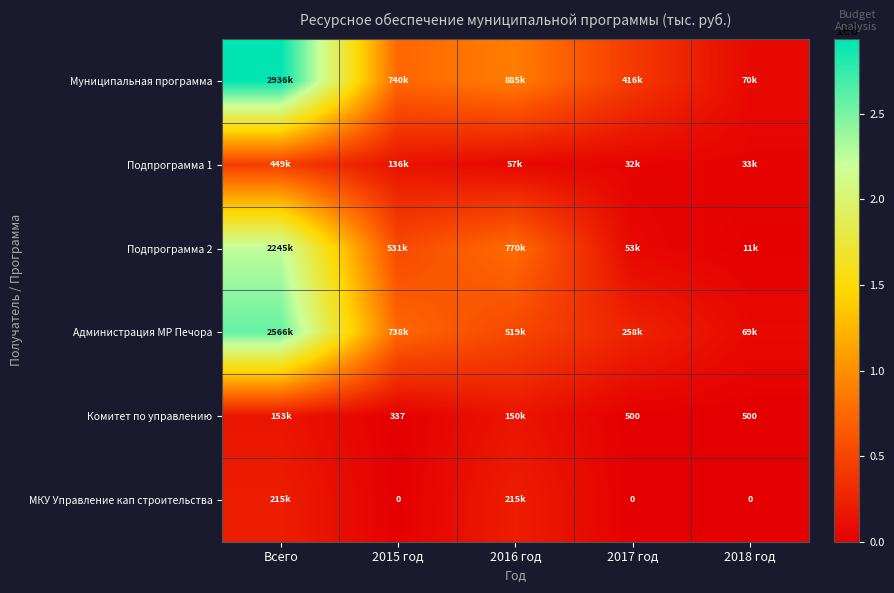

Where does the Подпрограмма 2 series first go above 531484?

Всего